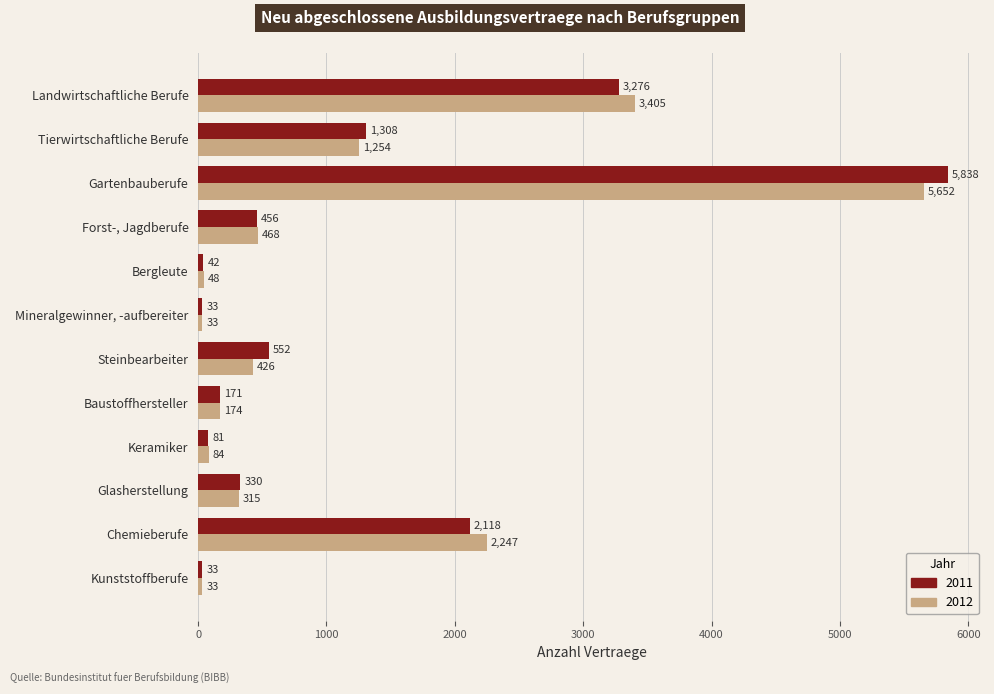

What is the difference between the 2012 values at Glasherstellung and Tierwirtschaftliche Berufe?

939